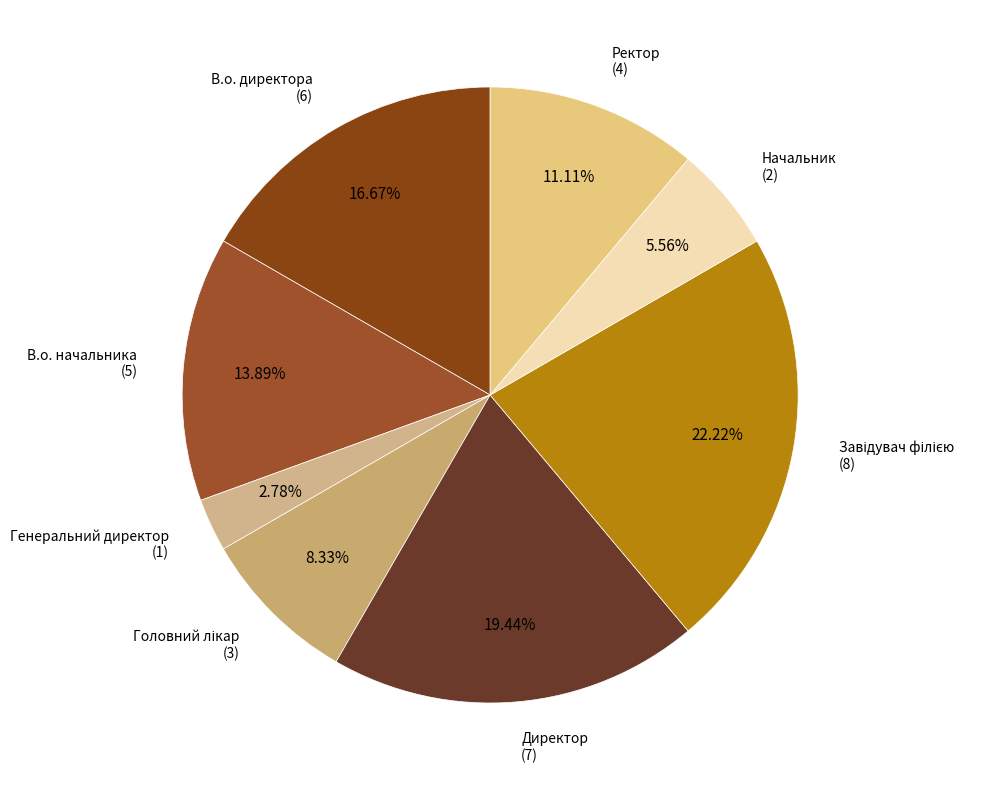

Which category has the biggest portion of the pie?

Завідувач філією